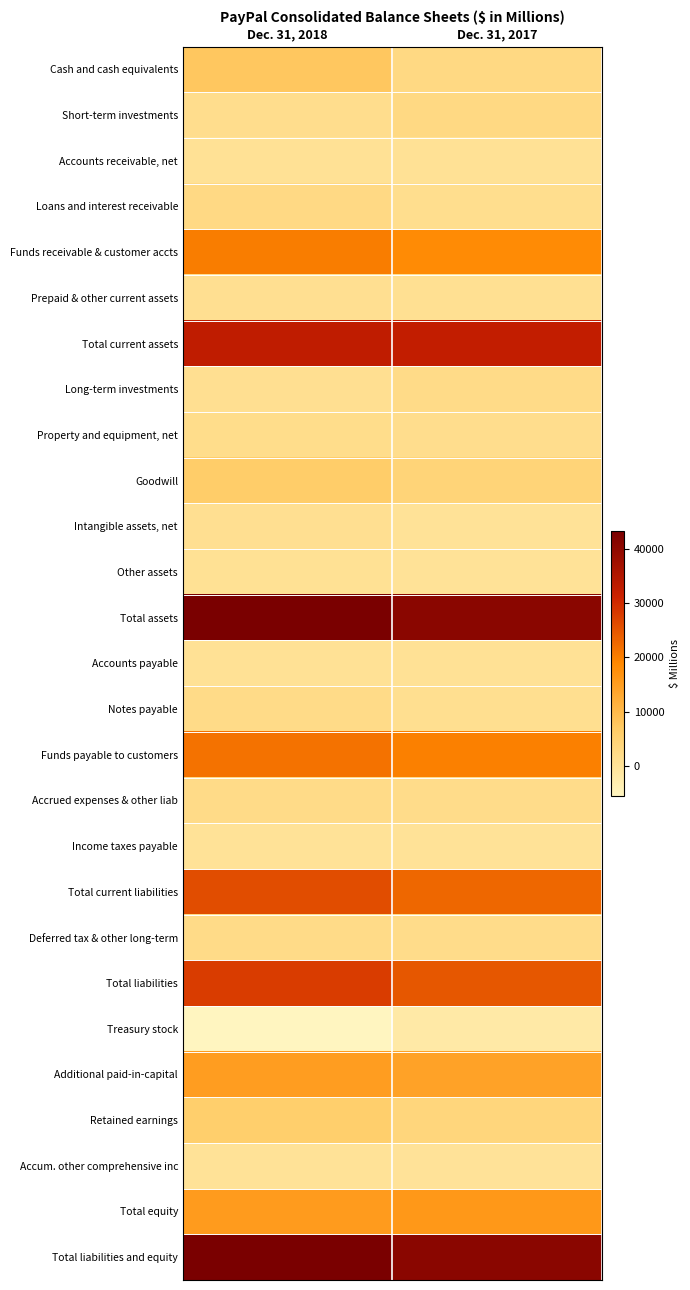

How many categories are shown in the chart?

2